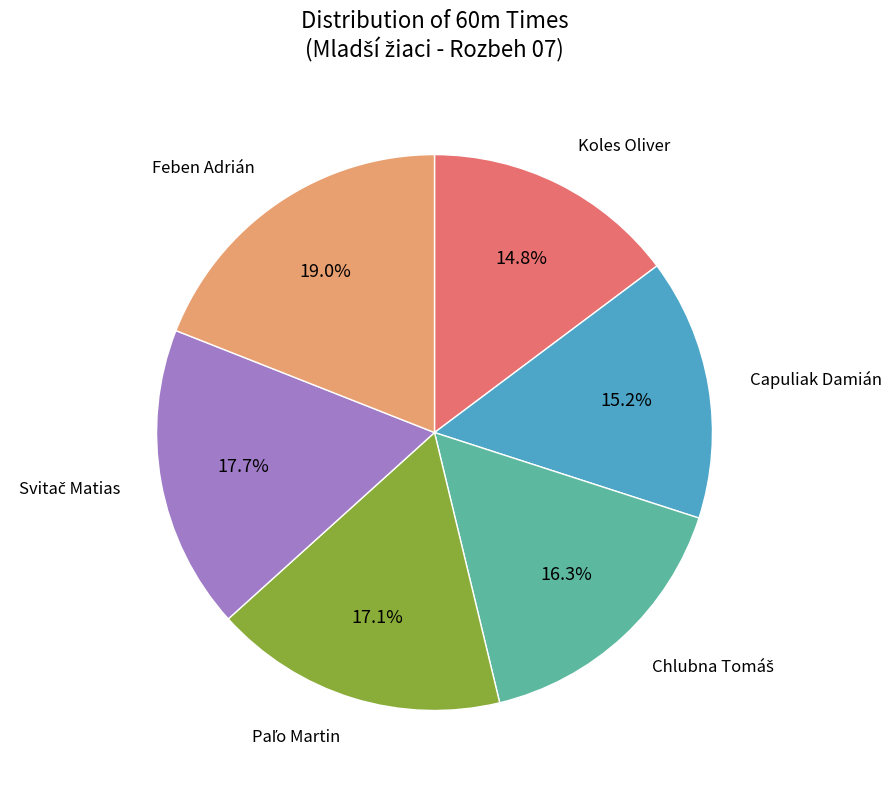

Is there a majority slice in this chart?

No